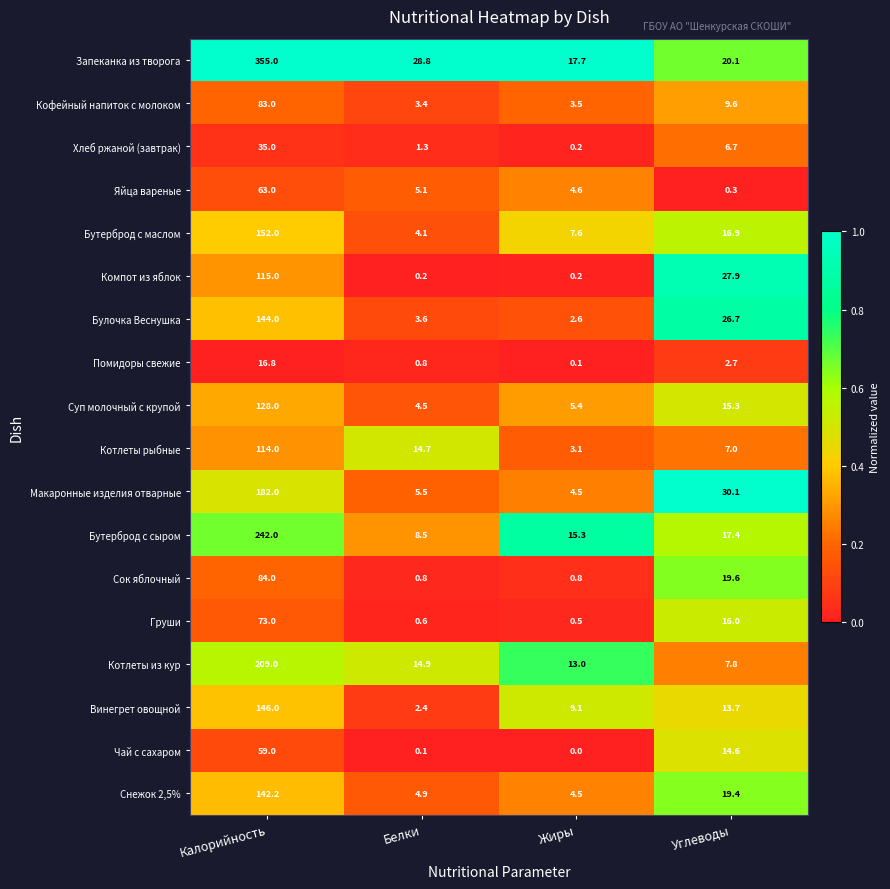

Between Калорийность and Белки, which series saw the biggest shift?

Запеканка из творога